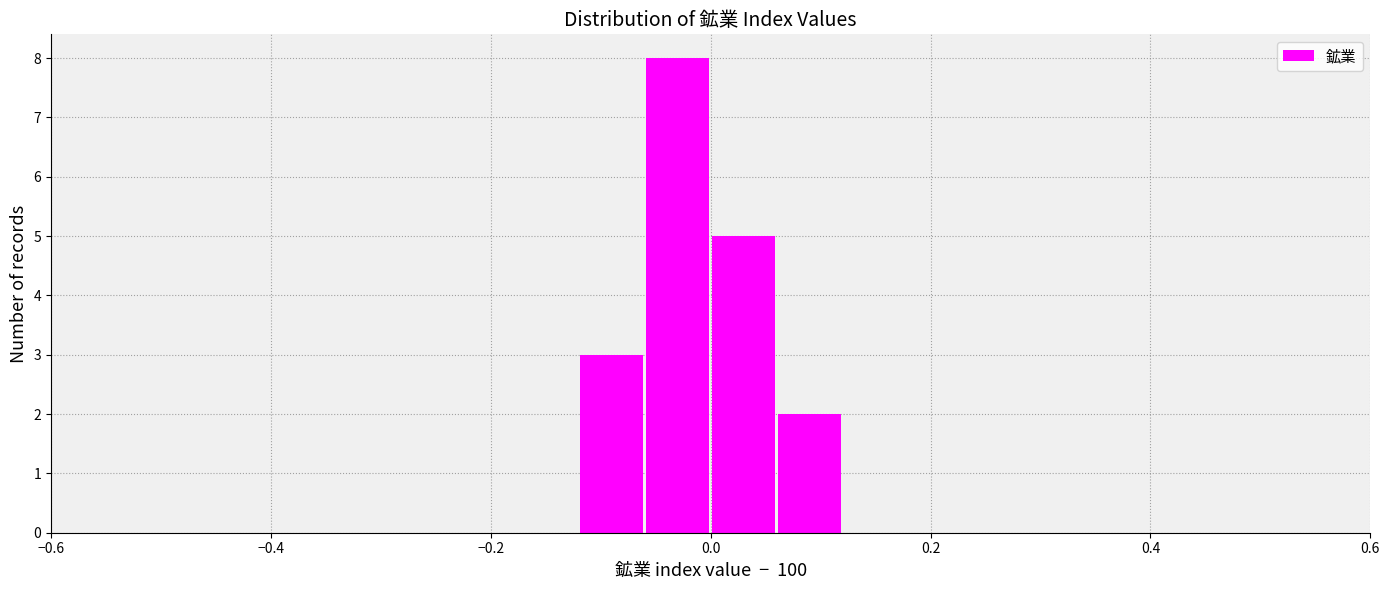

Read against the x-axis, roughly where is the centre of the tallest bar?

-0.02